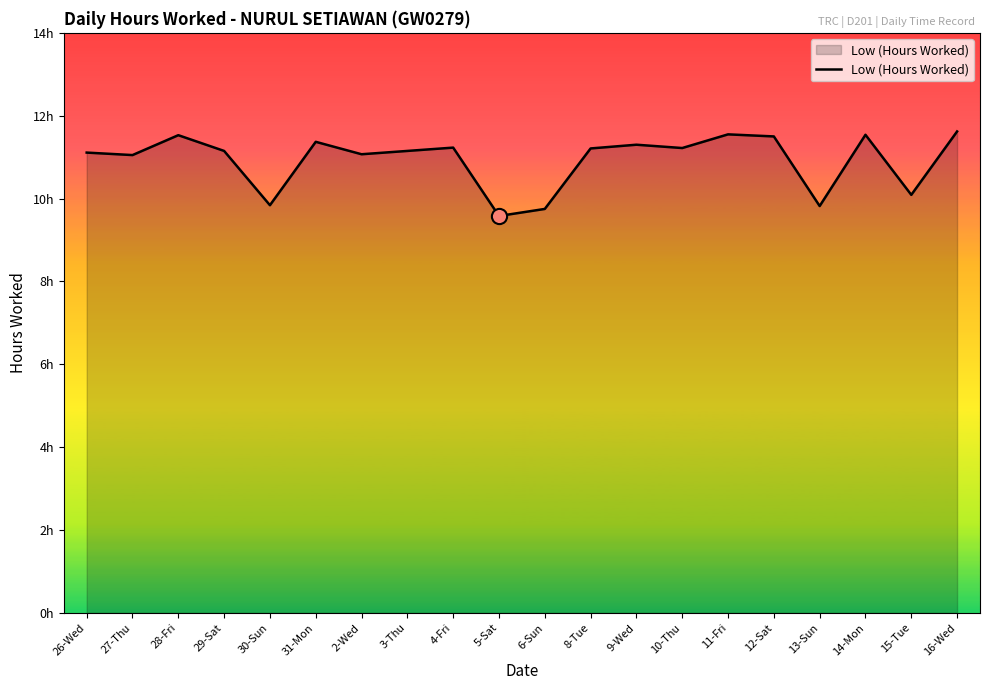

Which has a higher value, 3-Thu or 15-Tue?

3-Thu